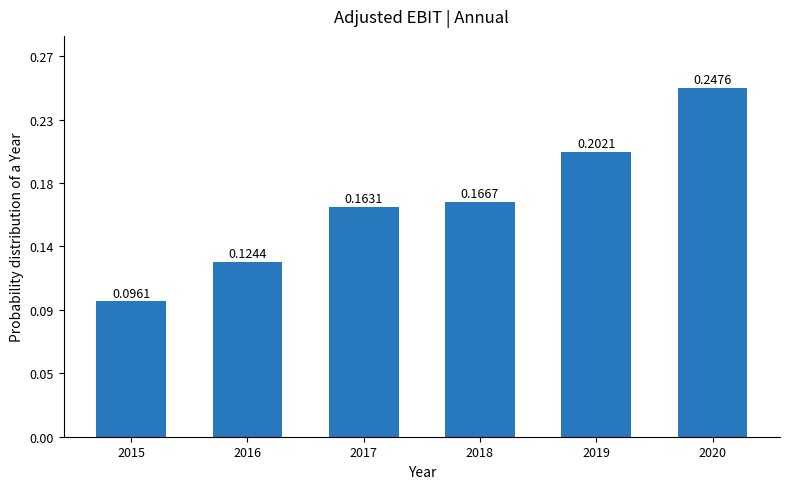

Reading left to right, what are all the values shown in this chart?

213296	276300	362200	370200	448800	549700